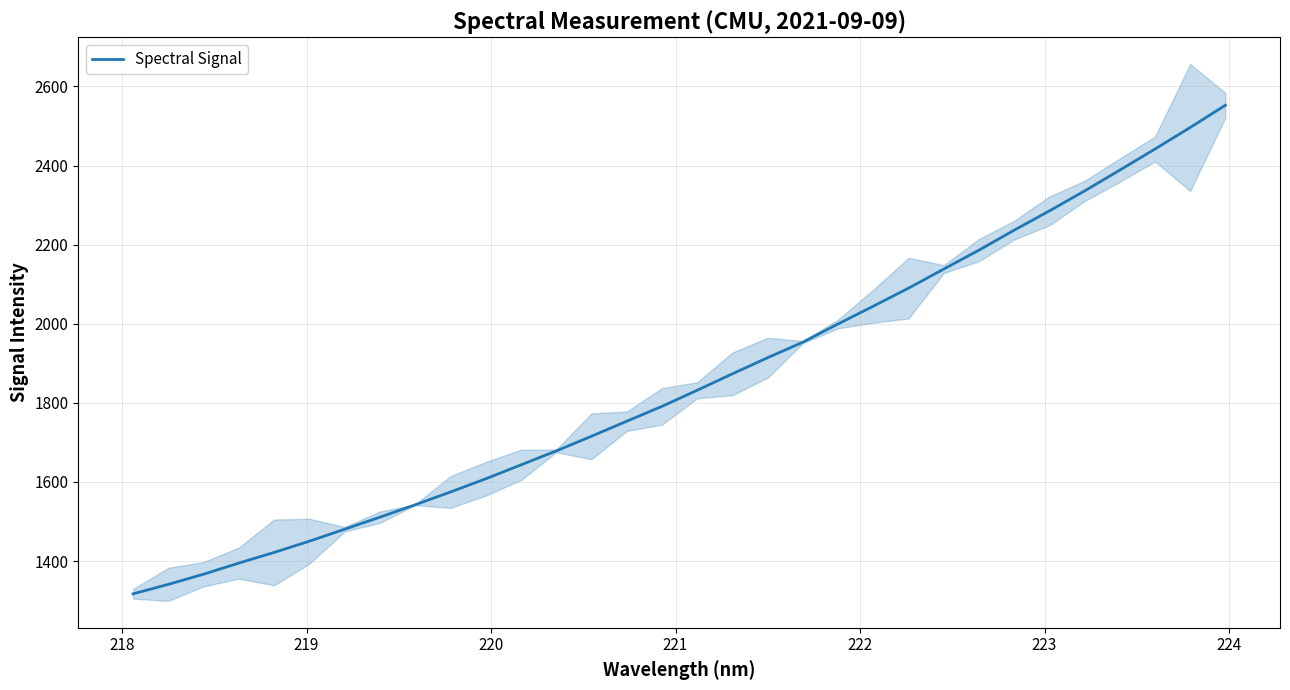

True or false: the data has more than 0 interior local peaks.

False